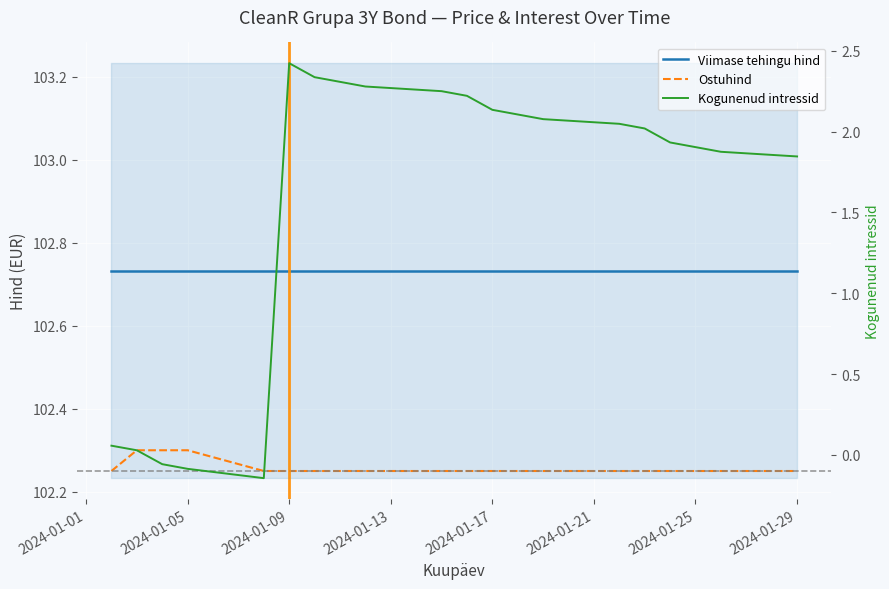

True or false: Viimase tehingu hind has a value of 102.7 at 2024-01-29.

True